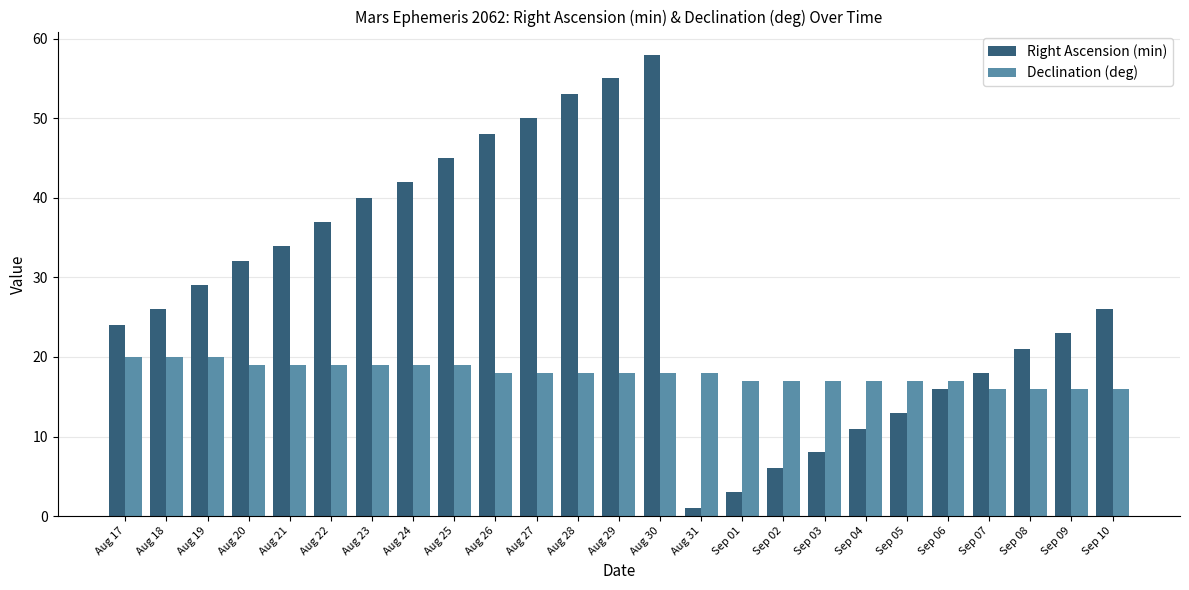

The Right Ascension (min) series shows 12 at Aug 21. True or false?

False